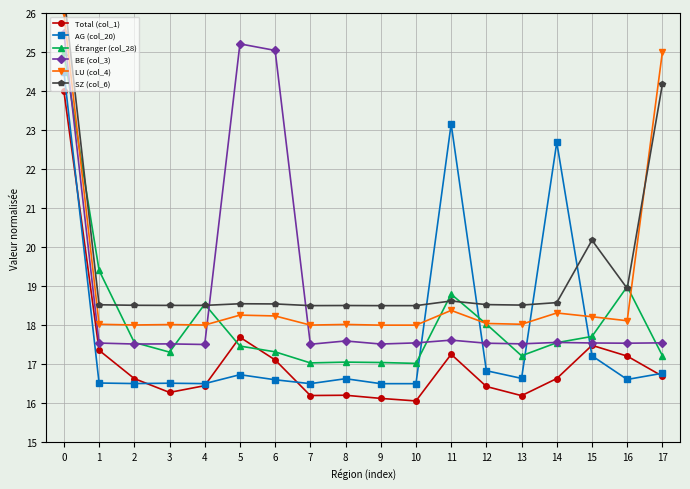

Does the chart display data point markers on the line(s)?

Yes